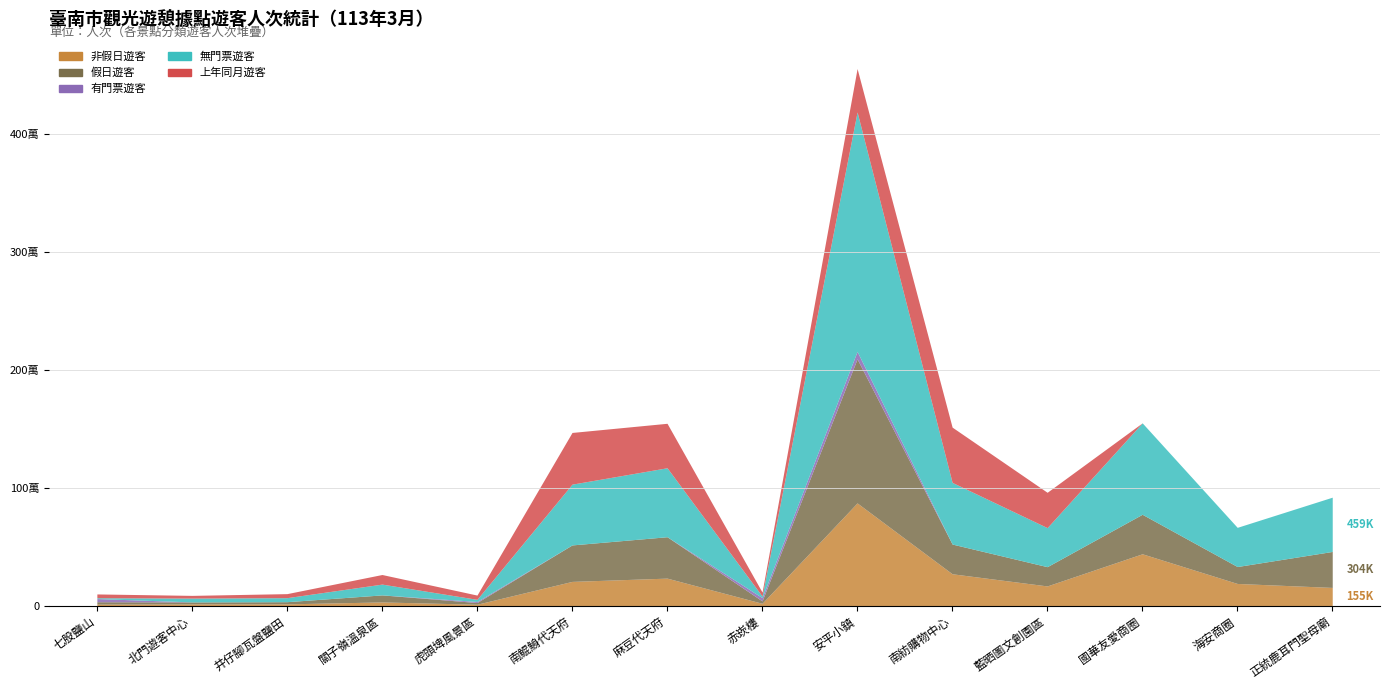

What is the difference between the maximum and minimum values in the 上年同月遊客 series?

468263